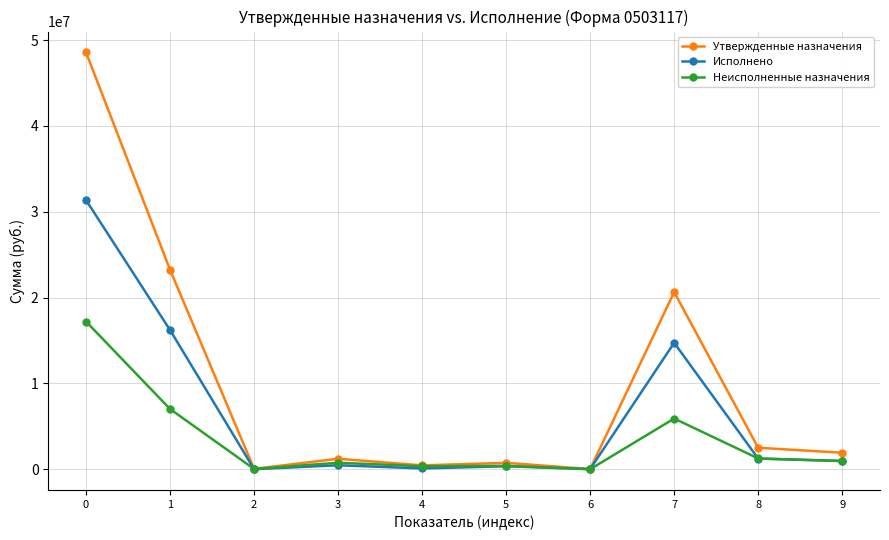

How many data points does each series have?

10